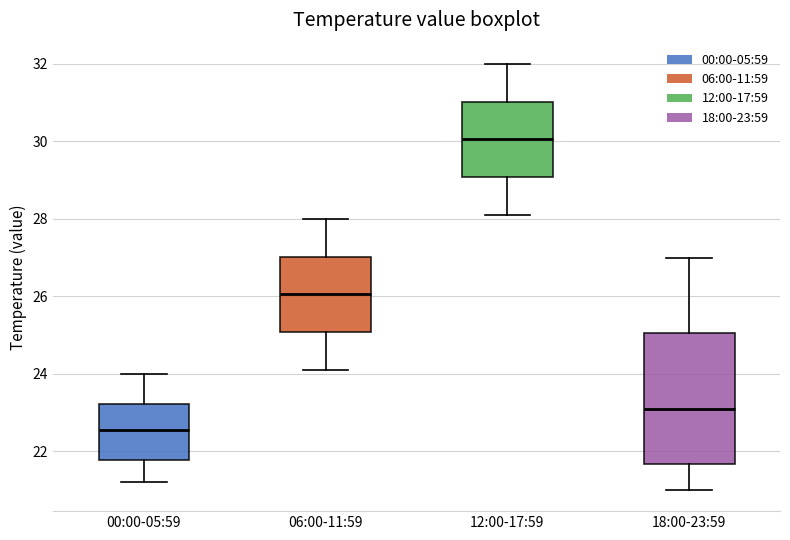

Which box has the highest median line?

12:00-17:59